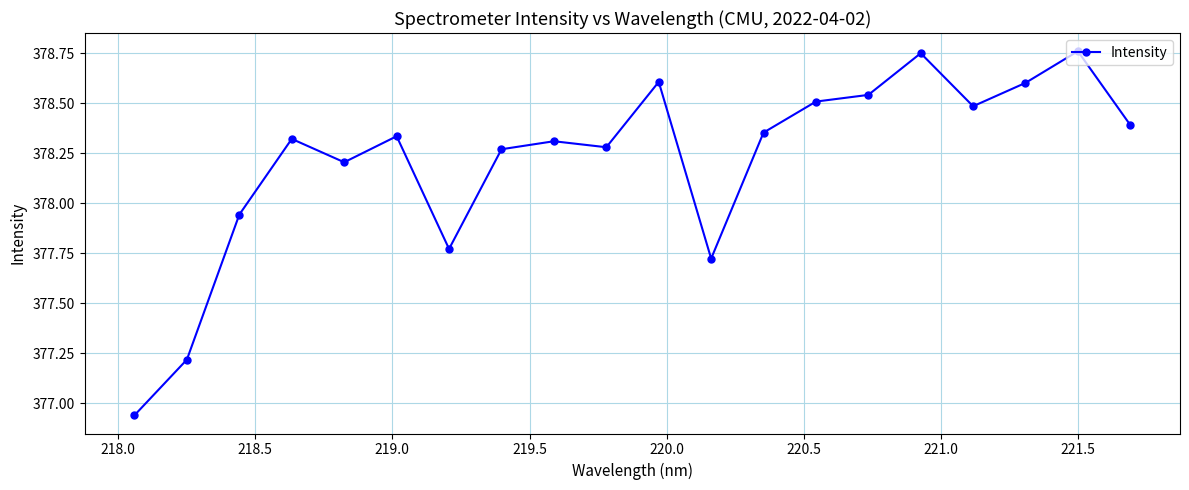

What is the average value?

378.2